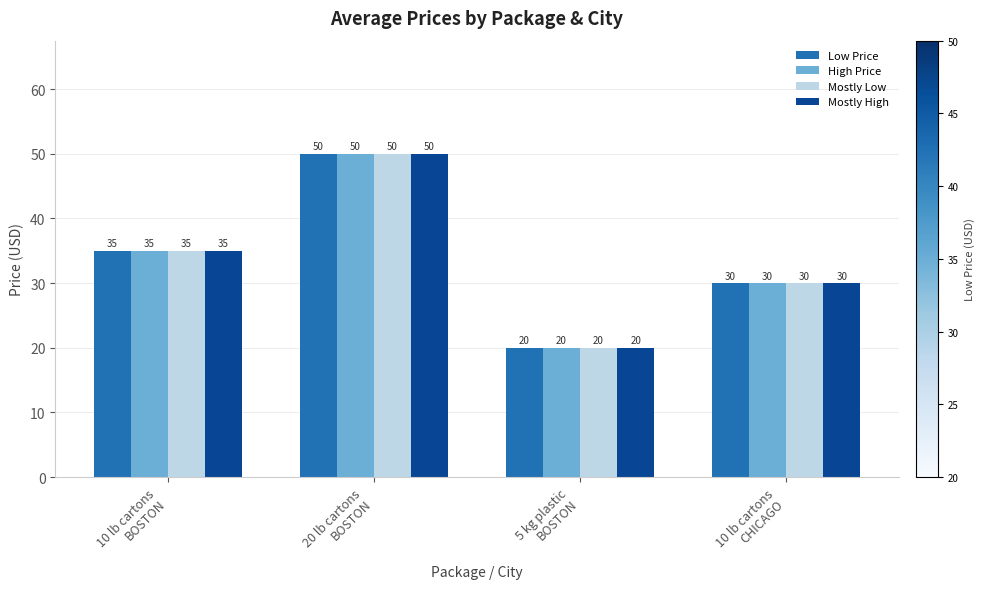

Which label corresponds to the smallest value in the chart?

5 kg plastic
BOSTON